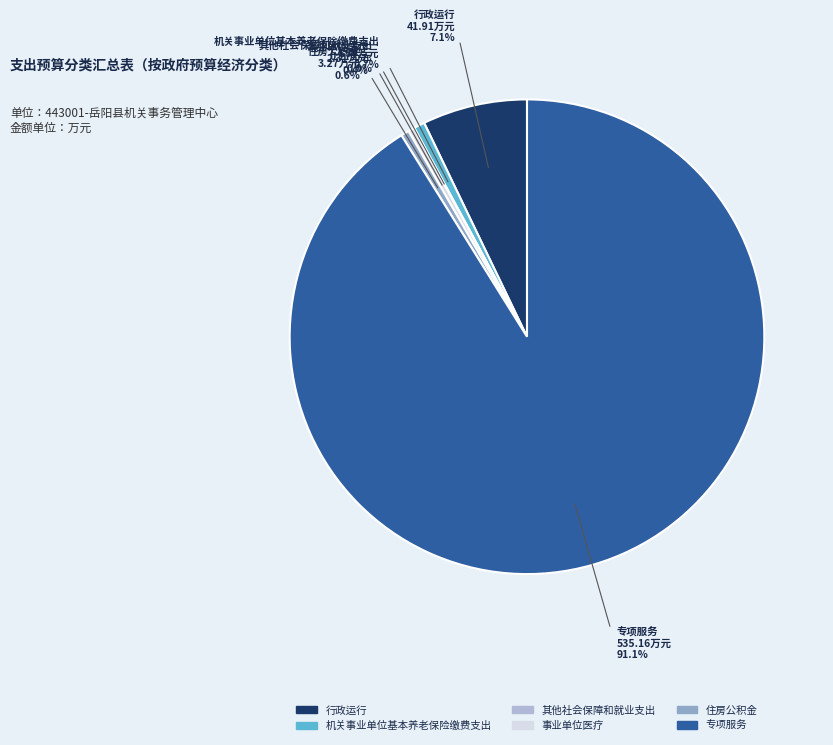

What is the change in value from 机关事业单位基本养老保险缴费支出 to 住房公积金?

-1.1